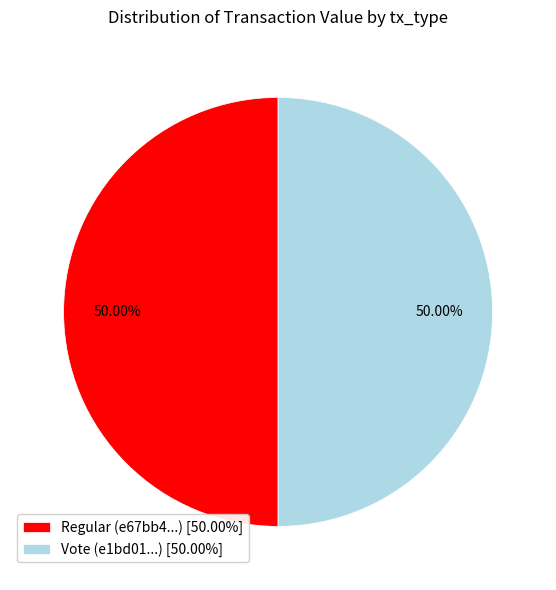

Combined, do Vote (e1bd01...) [50.00%] and Regular (e67bb4...) [50.00%] account for over 50%?

Yes